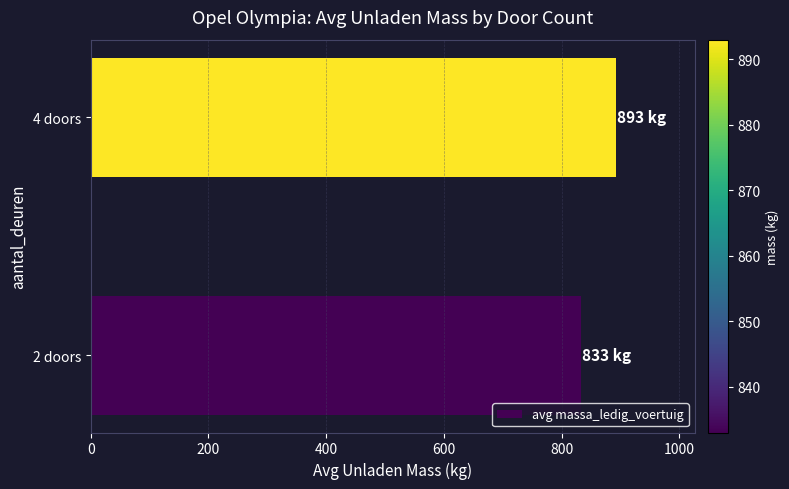

What is the sum of all values?

1726